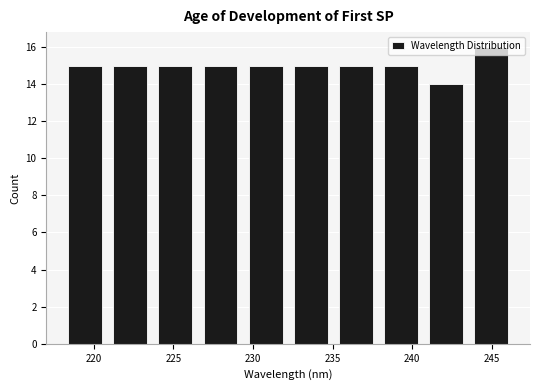

How tall is the bar that spans 243.5 to 246.5 on the x-axis? Neither the bar edges nor the heights are printed on the chart, so give them approximately, as read against the axes.

16